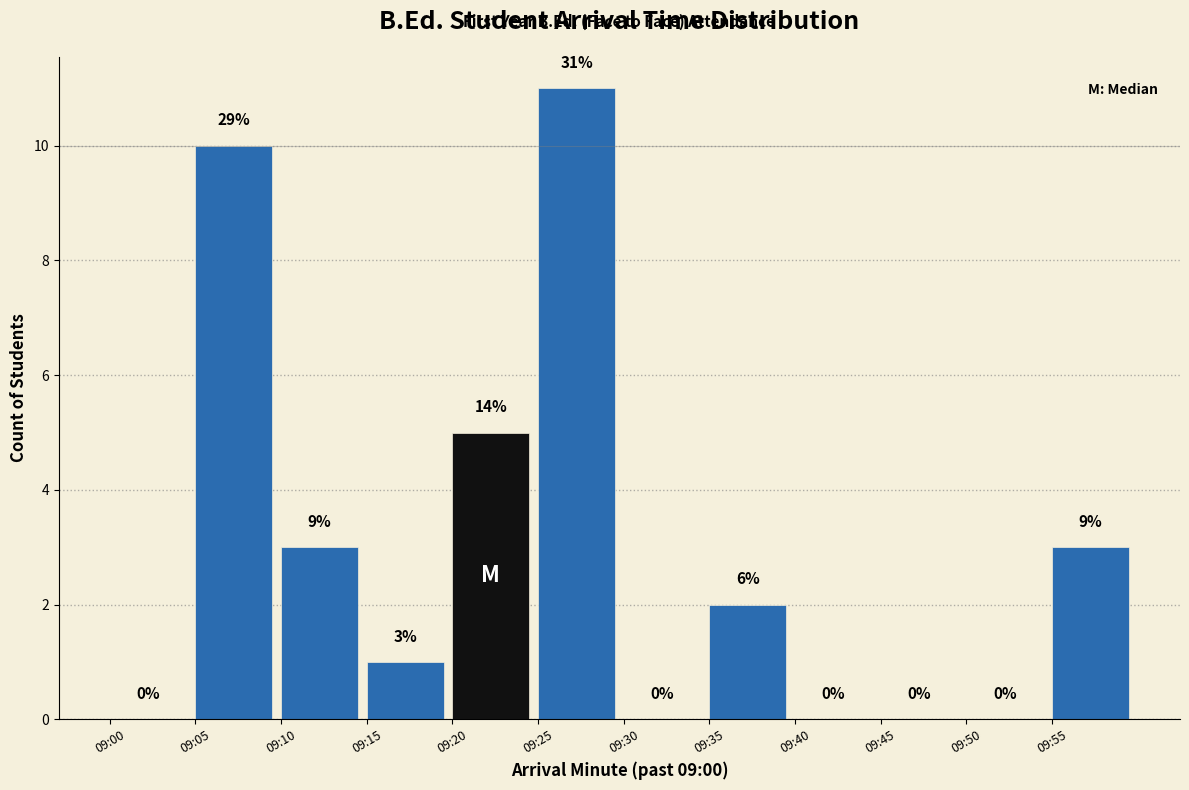

Reading left to right, transcribe all the data shown in this chart.

09:00=0	09:05=10	09:10=3	09:15=1	09:20=5	09:25=11	09:30=0	09:35=2	09:40=0	09:45=0	09:50=0	09:55=3